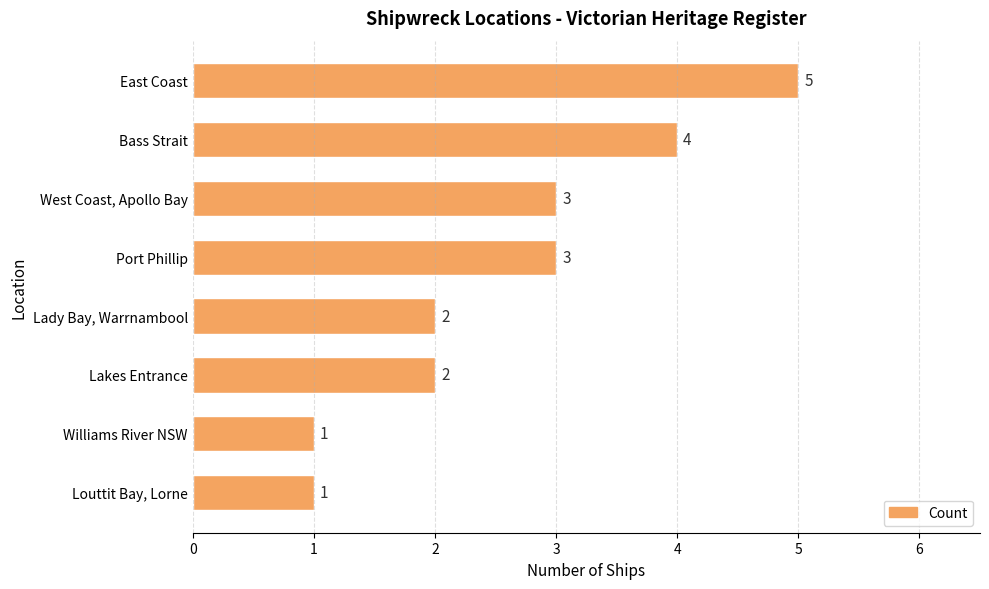

Does the chart contain stacked bars?

No